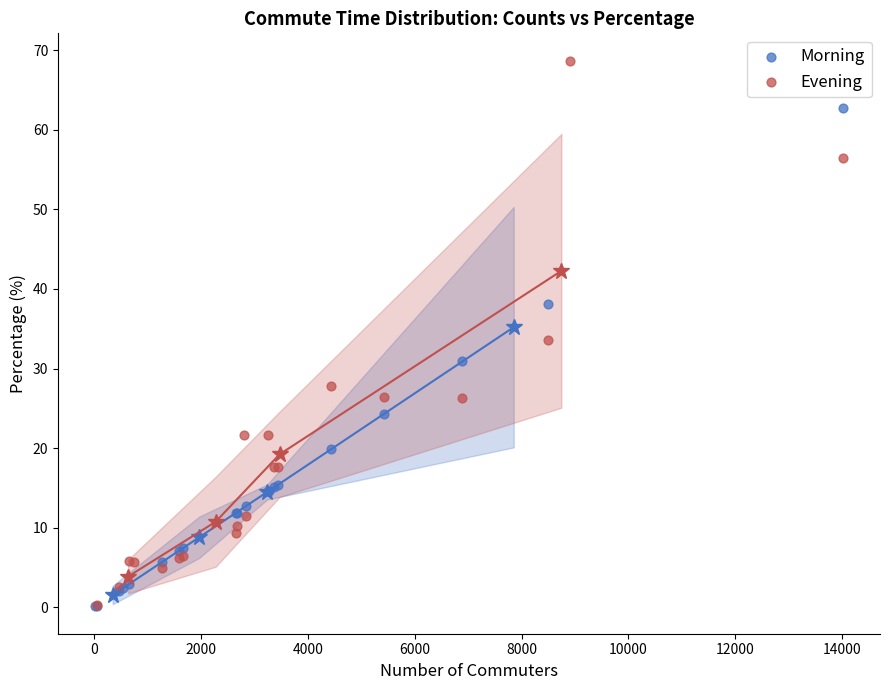

Which series contains the highest Y value?

Evening